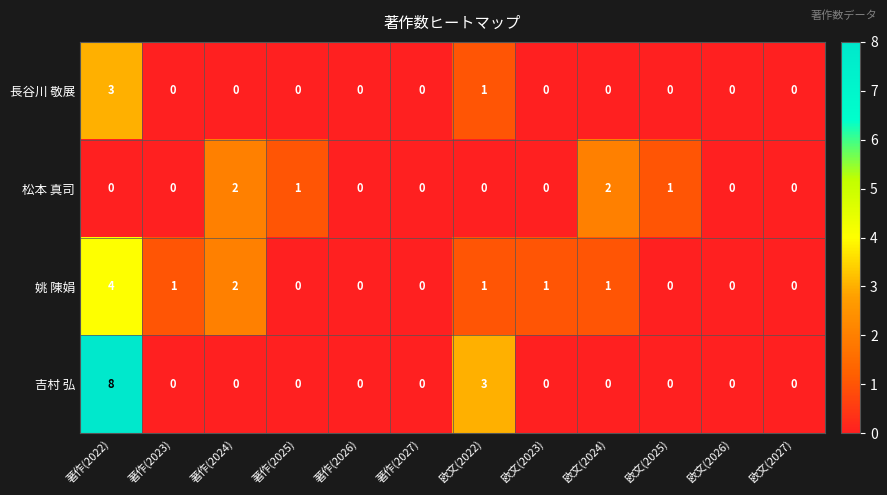

What is the maximum value shown in the chart?

8